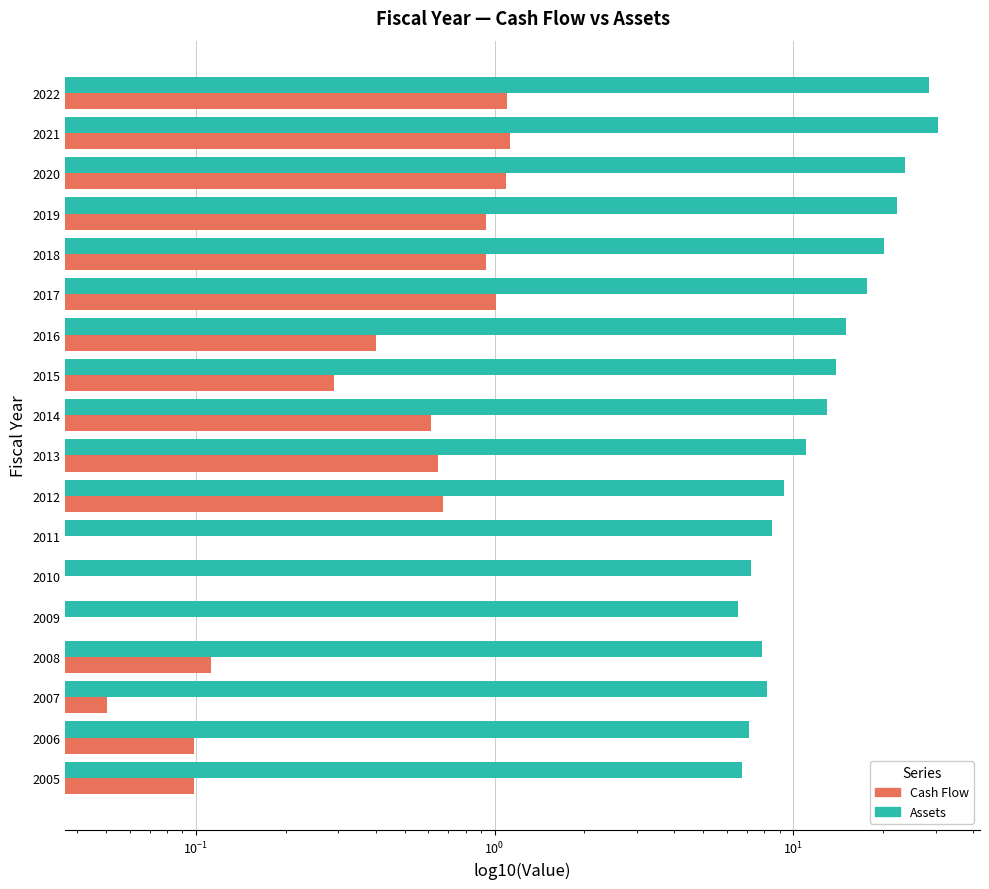

Reading left to right, list all the values displayed in this chart.

Assets: 6.7	7.1	8.2	7.8	6.5	7.2	8.5	9.3	11.0	13.0	13.9	15.0	17.7	20.1	22.2	23.6	30.6	28.4
Cash Flow: 0.1	0.1	0.1	0.1	-0.0	-0.1	-0.0	0.7	0.6	0.6	0.3	0.4	1.0	0.9	0.9	1.1	1.1	1.1